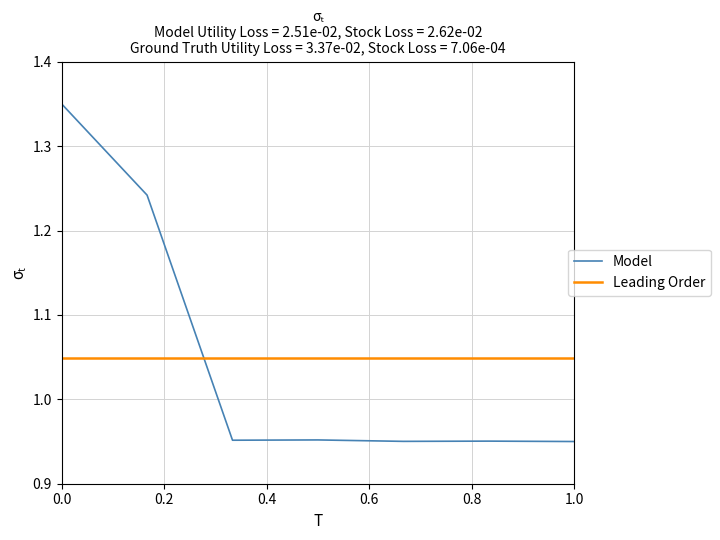

Is it true that the value at 1.0 is 0.9?

True